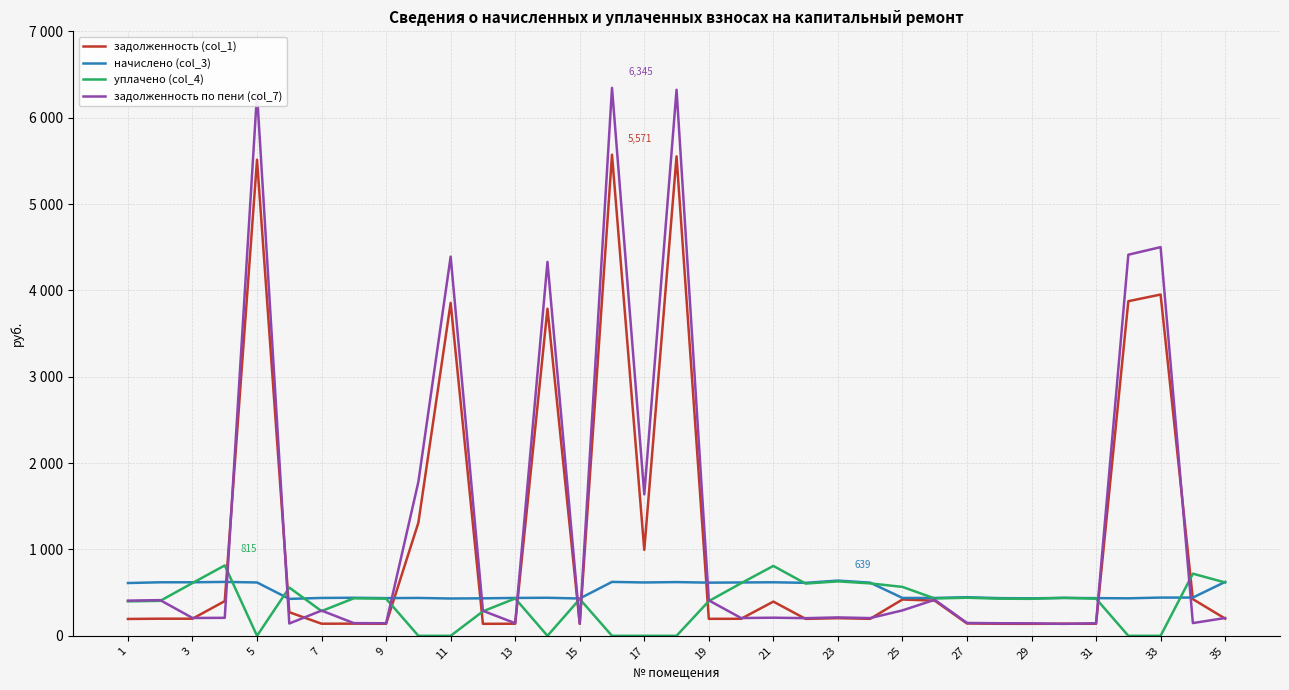

At how many categories does at least one series exceed 4897?

3